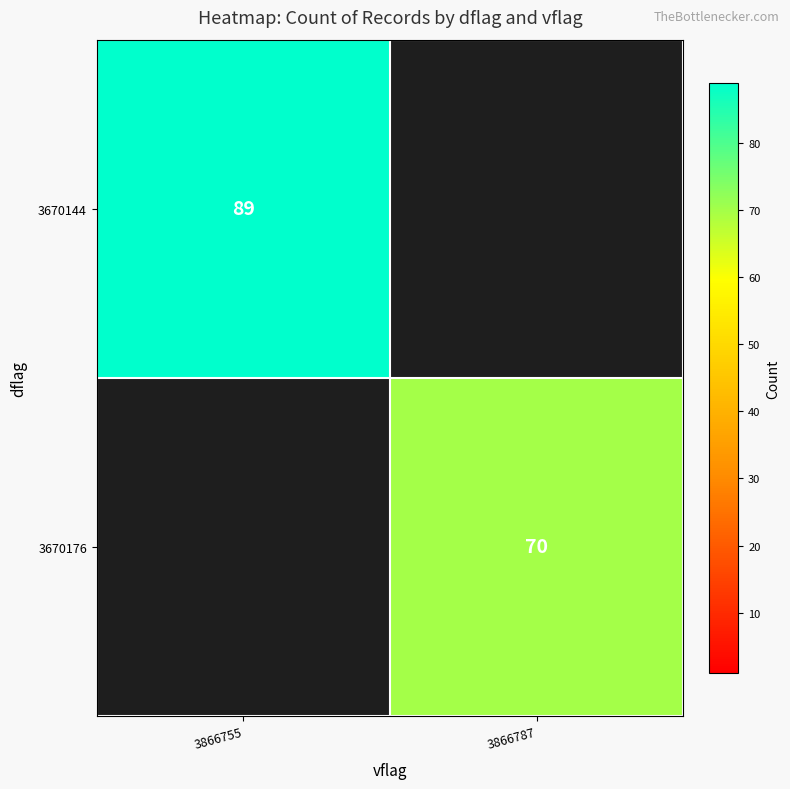

At which category is the sum across all series the highest?

3866755